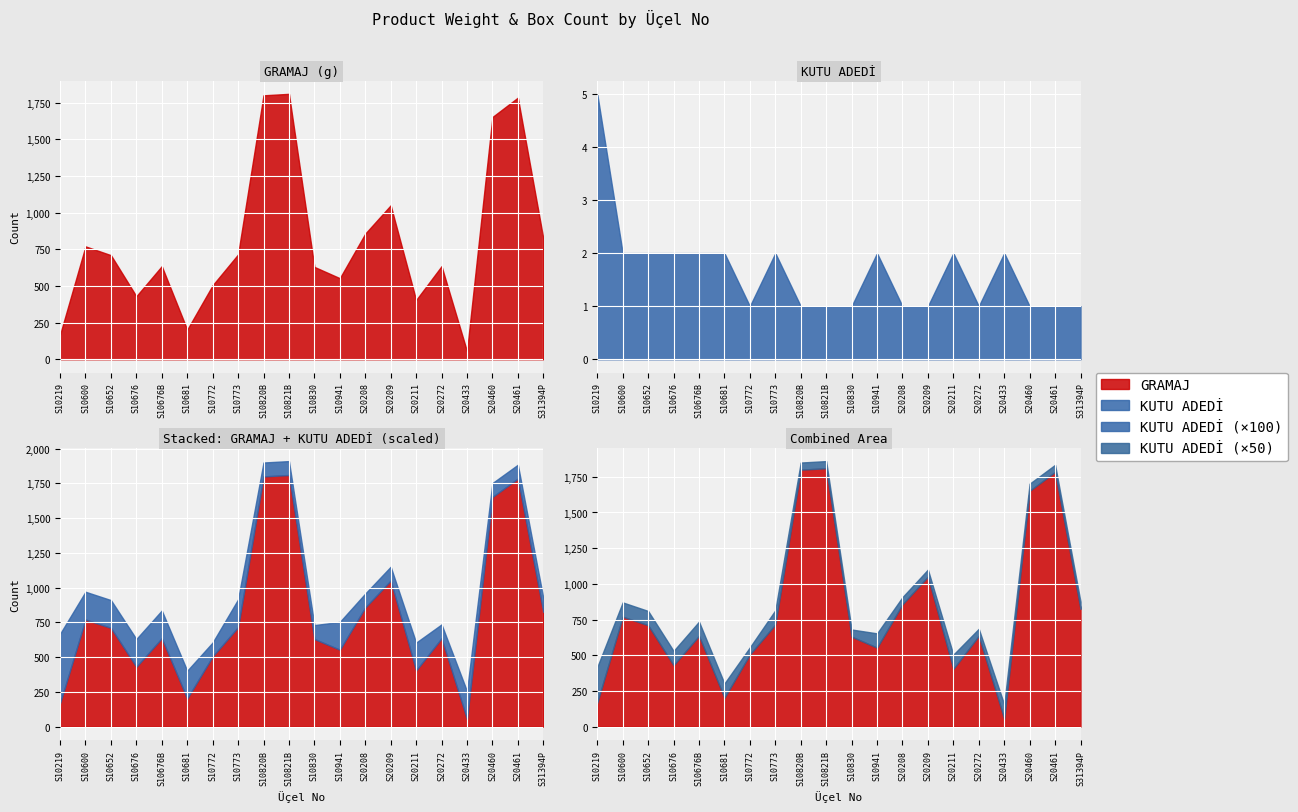

What is the minimum value shown in the chart?

1